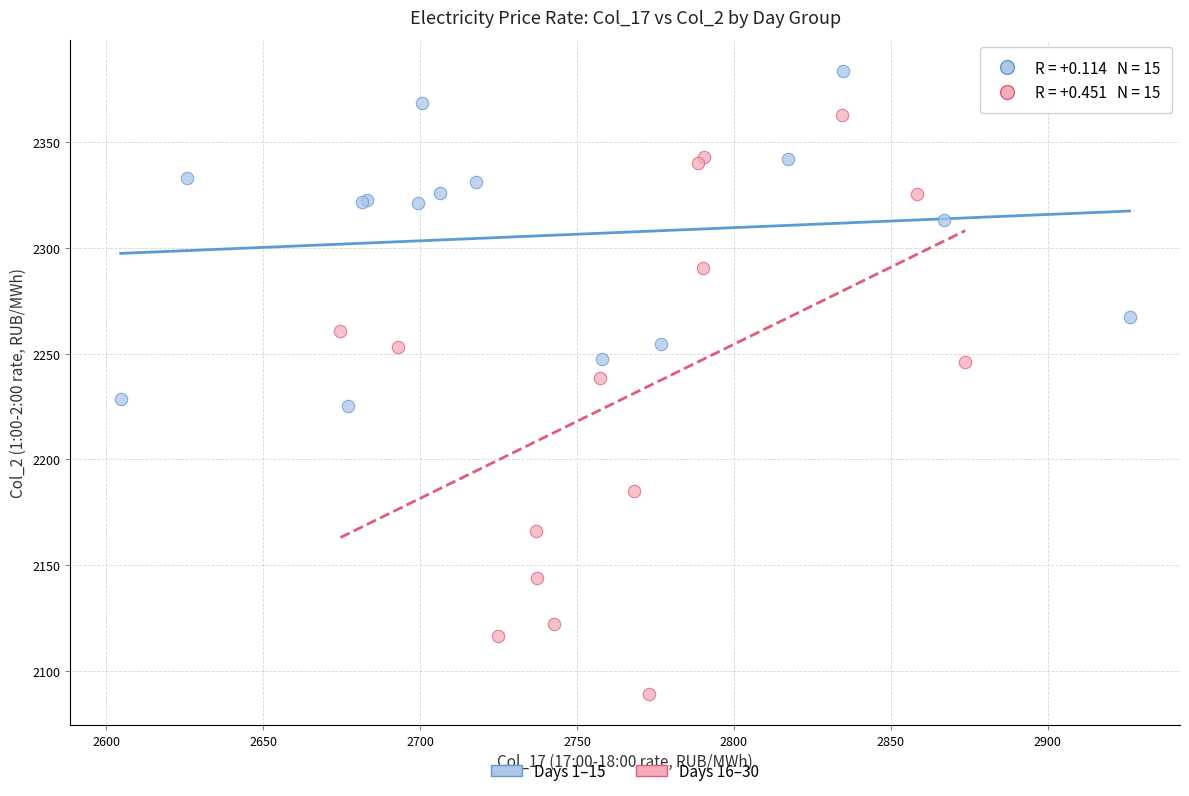

Which series contains the highest Y value?

Days 1–15